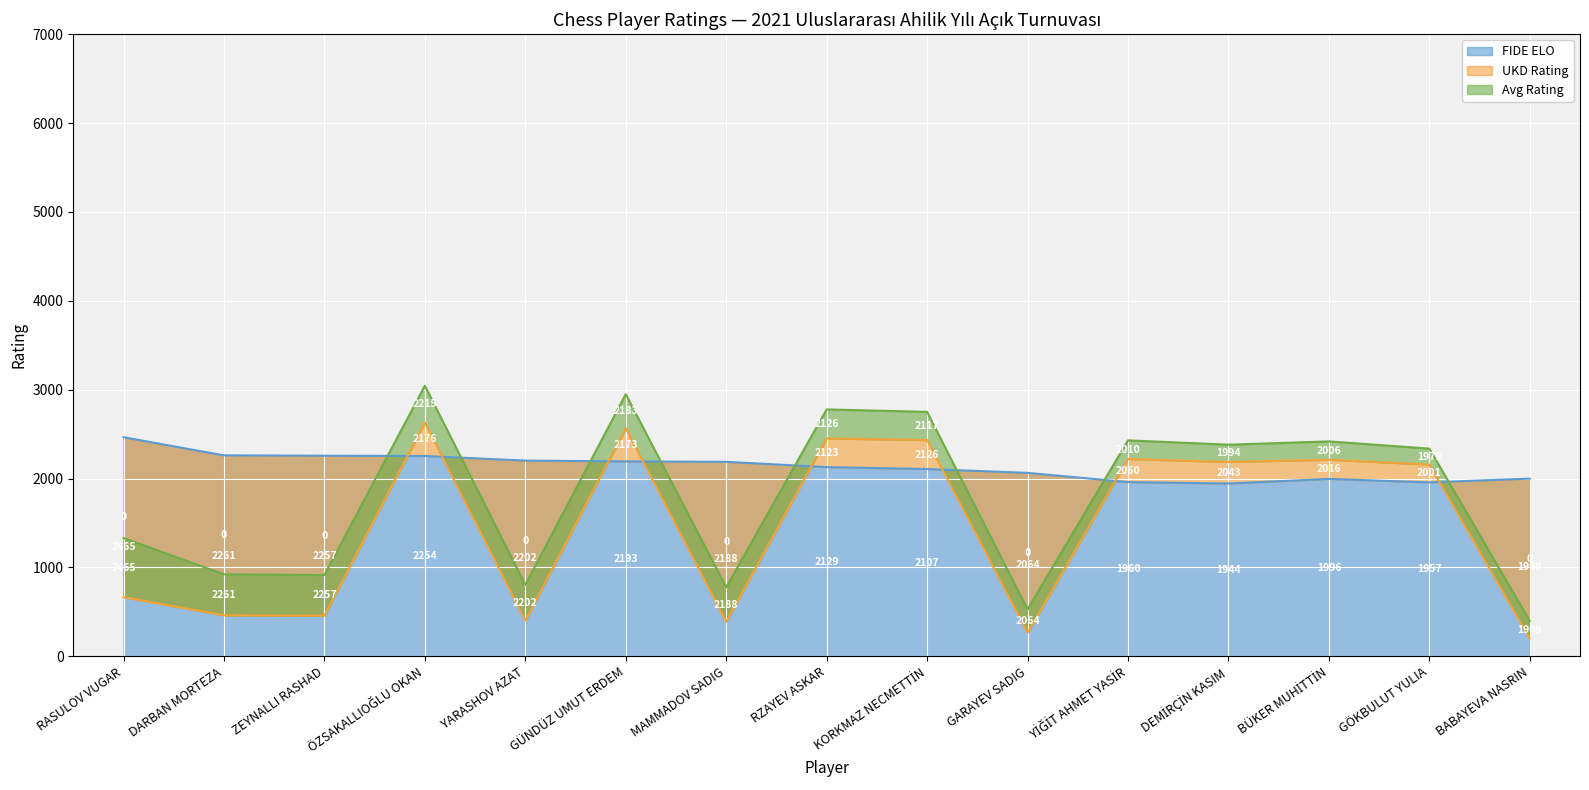

At which category does the chart reach its minimum across all series?

BABAYEVA NASRIN